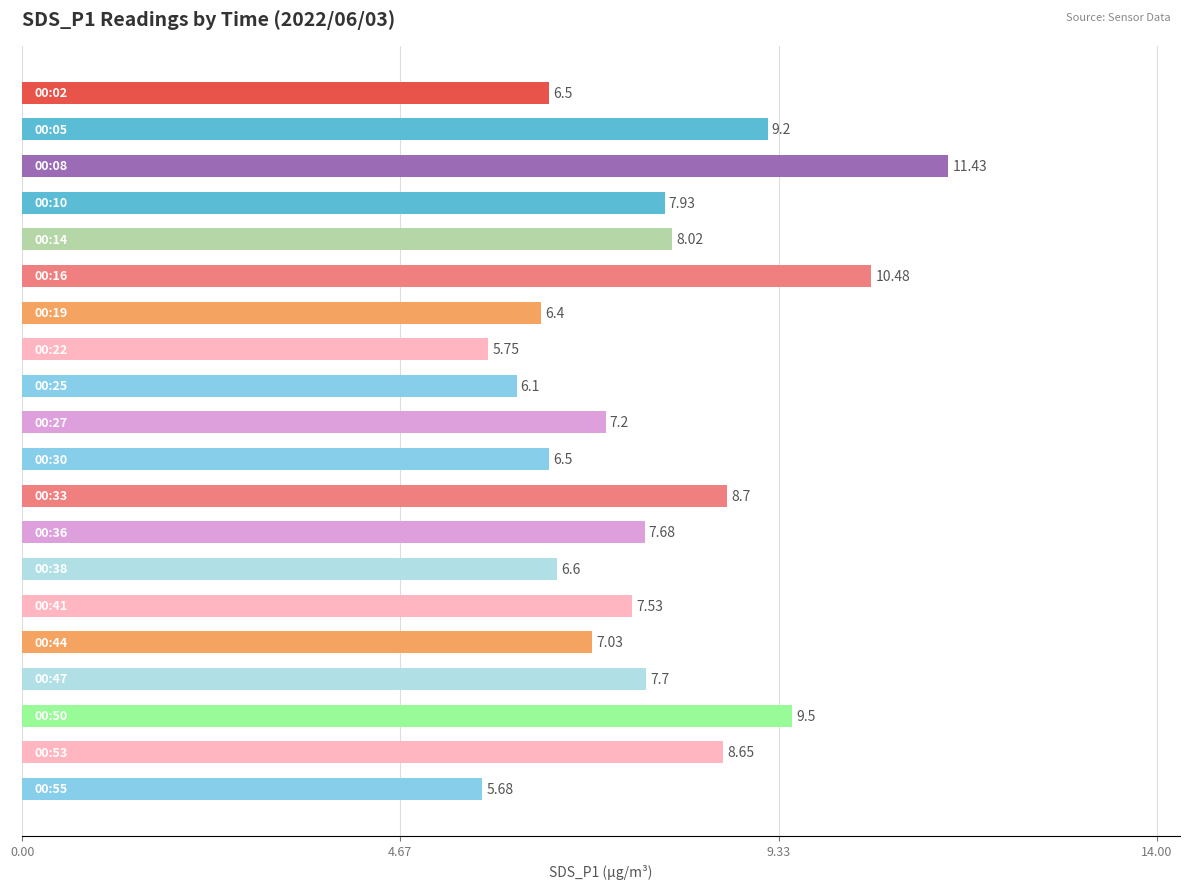

What is the difference between the second highest and second lowest values?

4.7